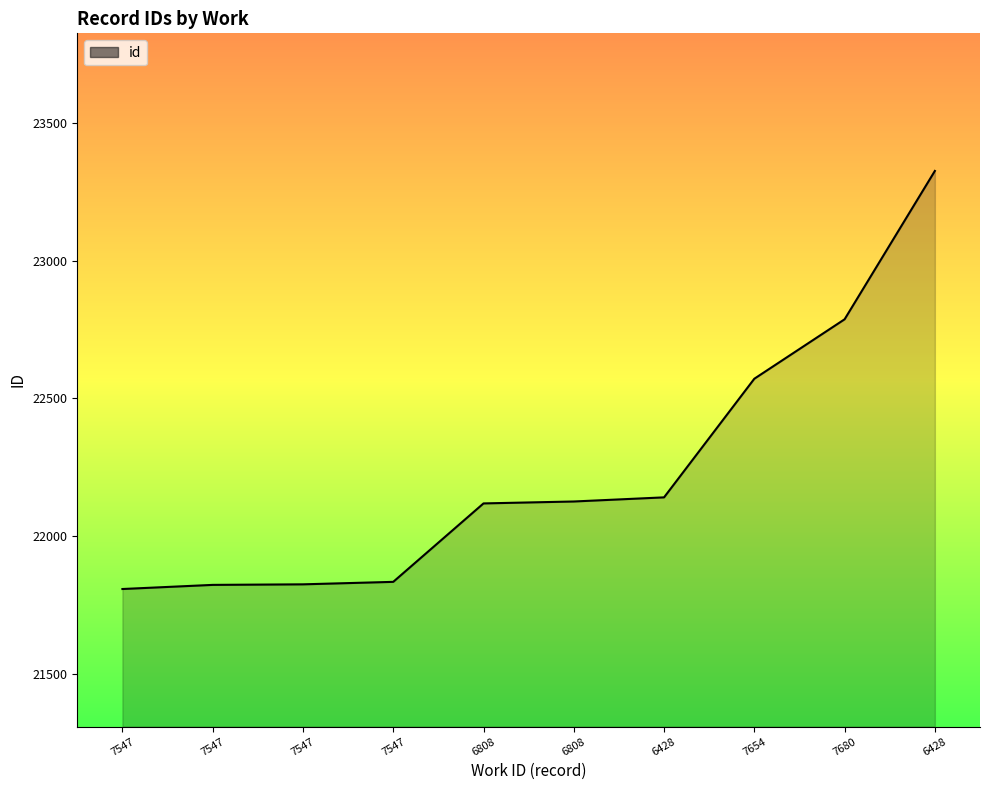

What is the difference between the maximum and minimum values?

1519